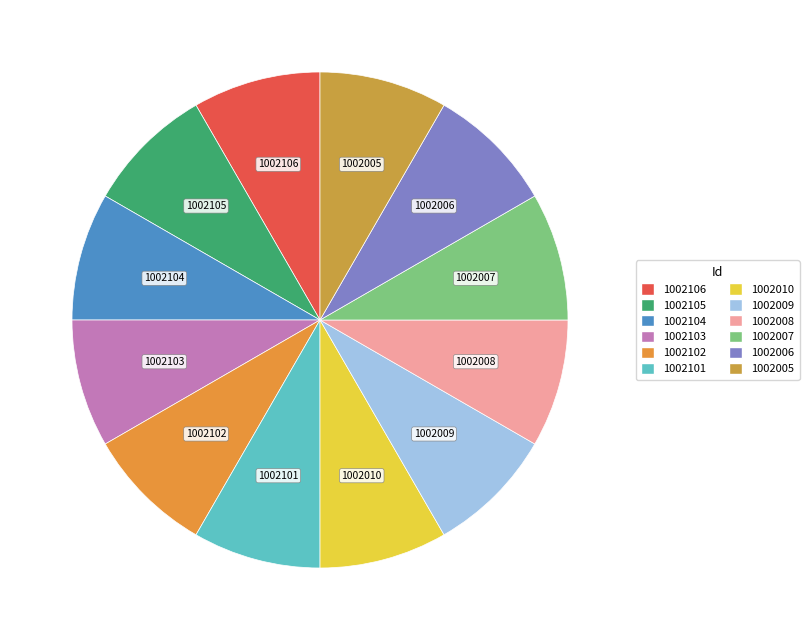

Combined, do 1002010 and 1002104 account for over 50%?

No